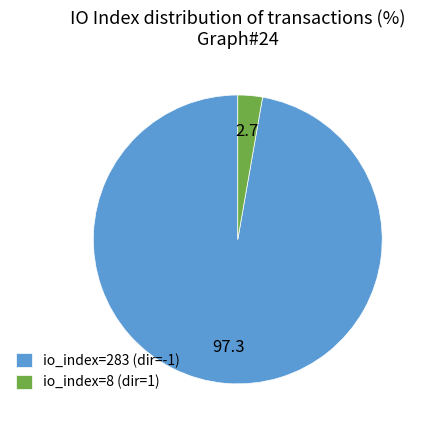

Rank the categories by value from lowest to highest.

io_index=8 (dir=1), io_index=283 (dir=-1)